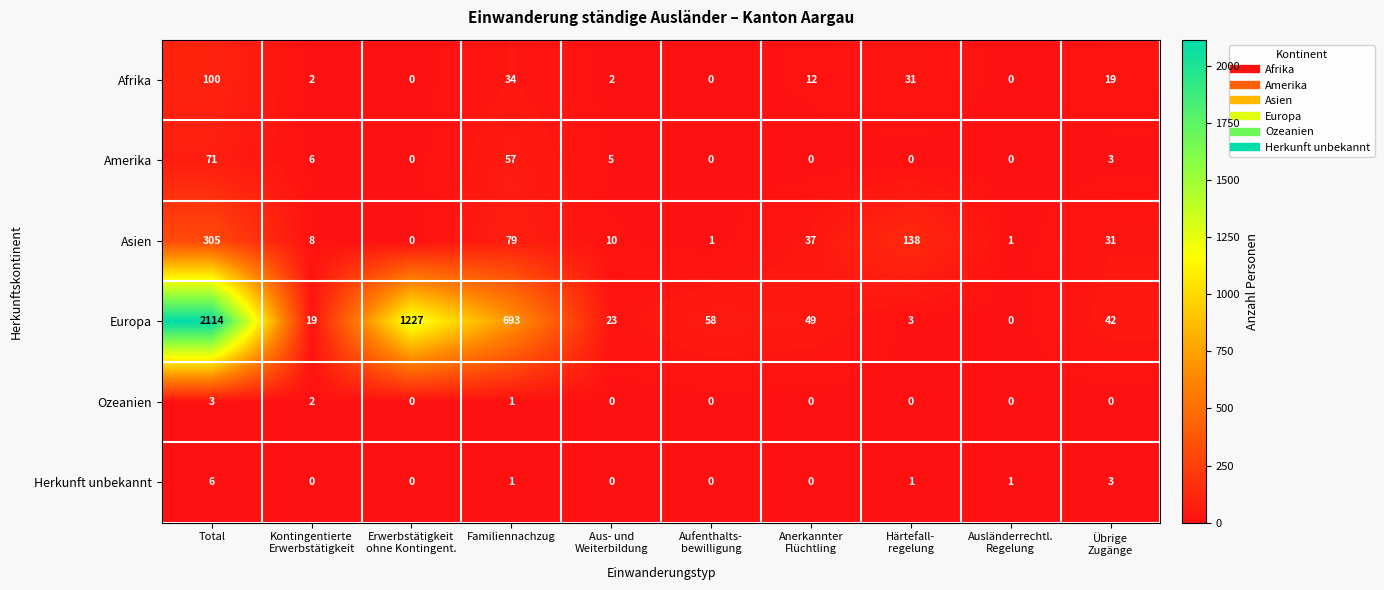

Which series has the largest total across all categories?

Europa